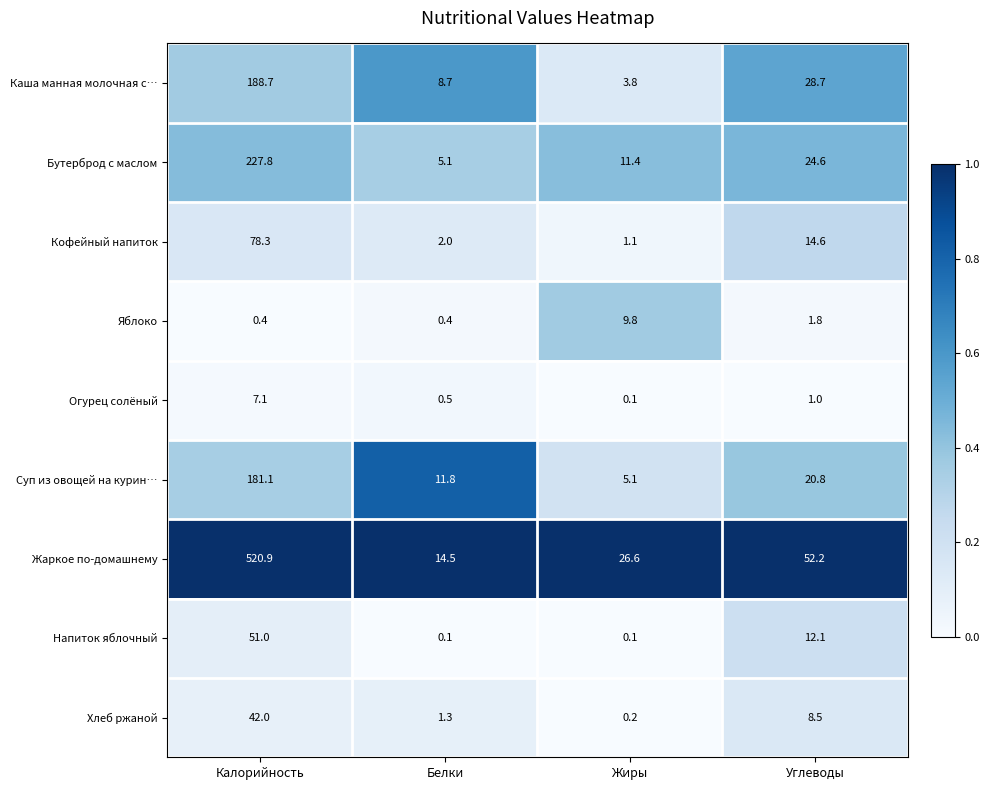

Where does the Напиток яблочный series first go above 12?

Калорийность